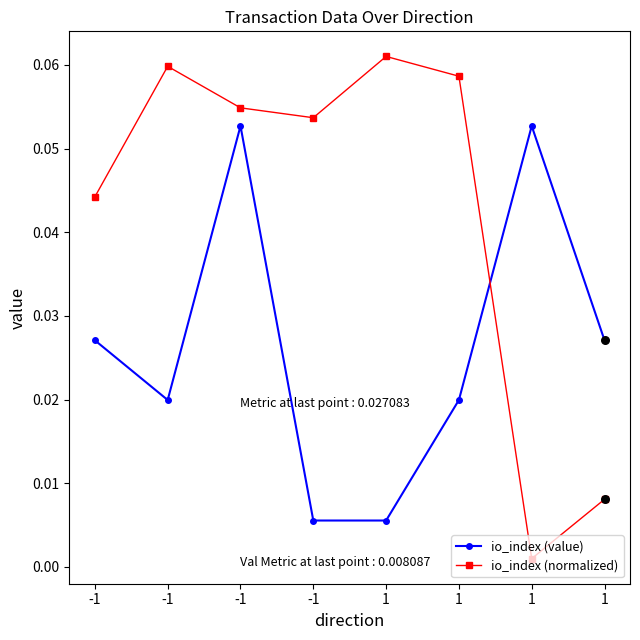

What are all the series names shown in the legend?

io_index (value), io_index (normalized)